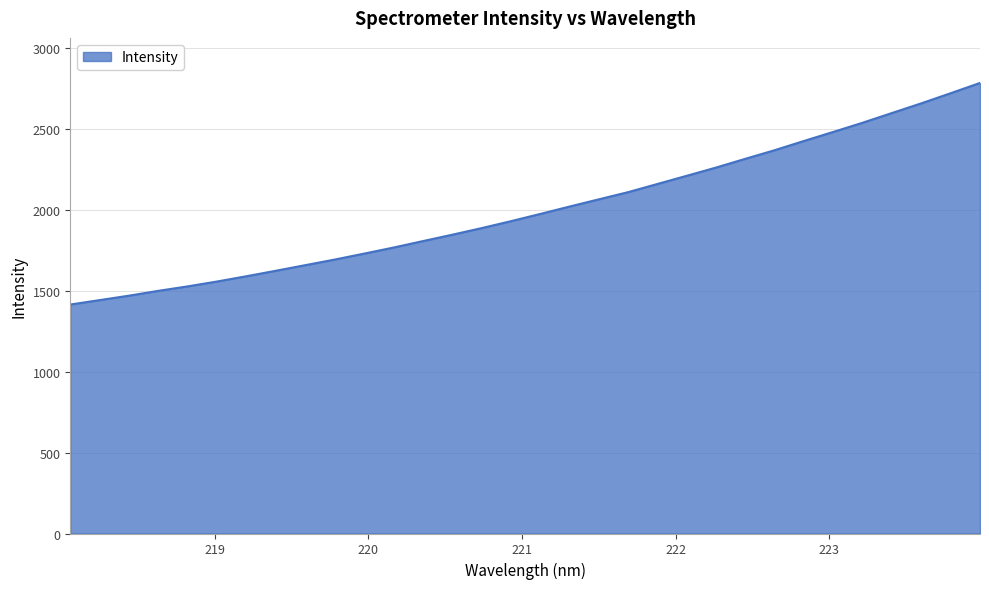

What is the difference between the maximum and minimum values?

1369.5